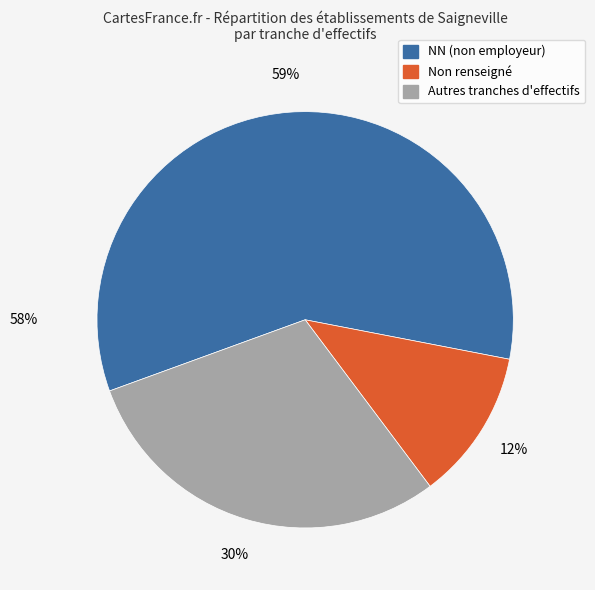

Which category accounts for the majority?

NN